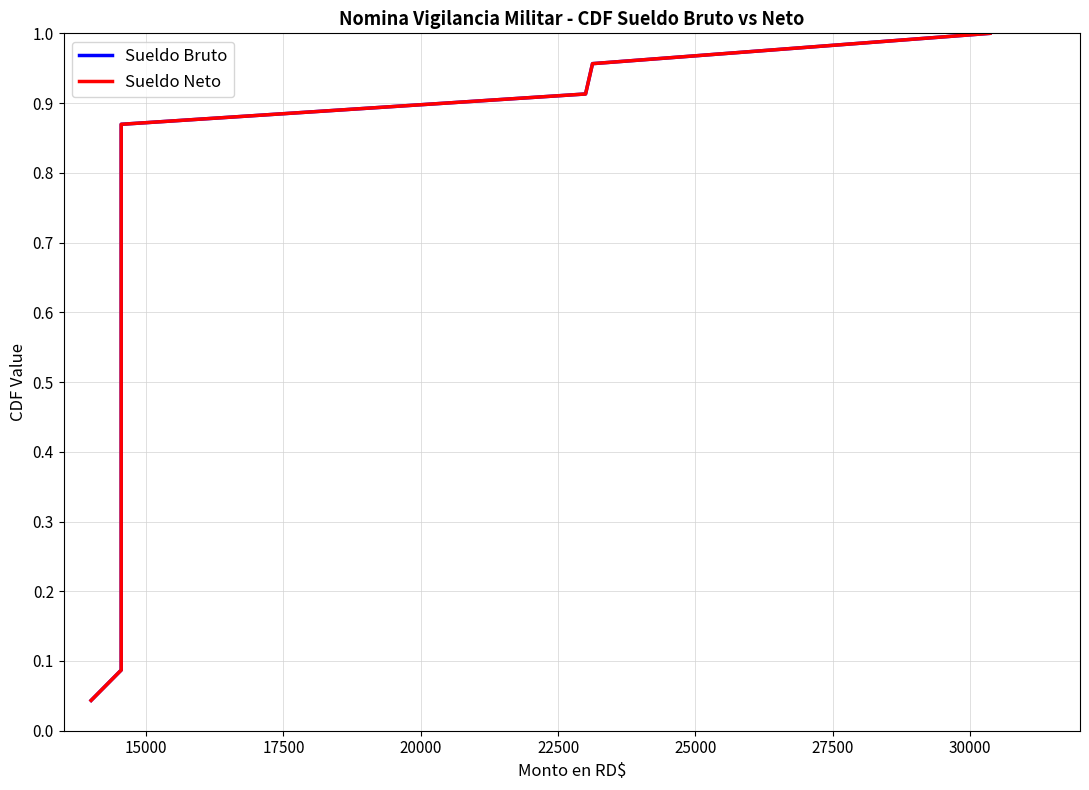

The value of Sueldo Neto at 22 is 1.4. True or false?

False